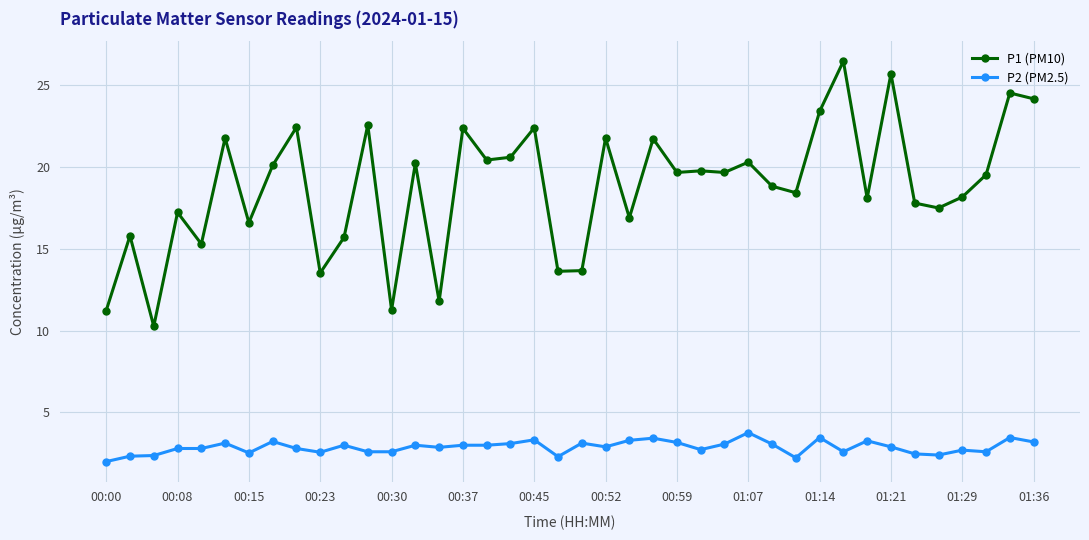

What is the lowest value of the P1 (PM10) series?

10.3